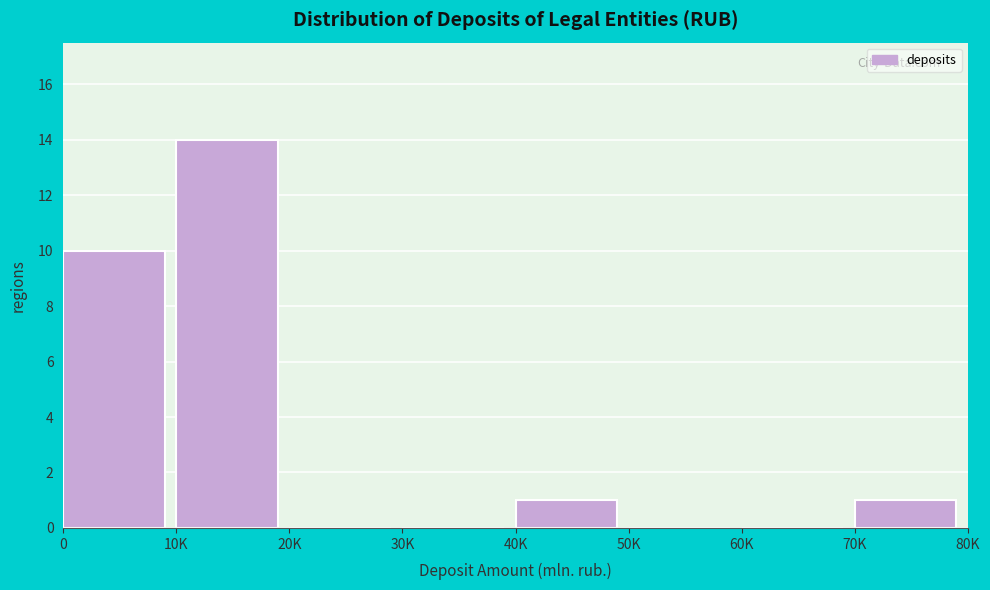

Reading left to right, extract all data points from this chart.

0=10	10K=14	20K=0	30K=0	40K=1	50K=0	60K=0	70K=1